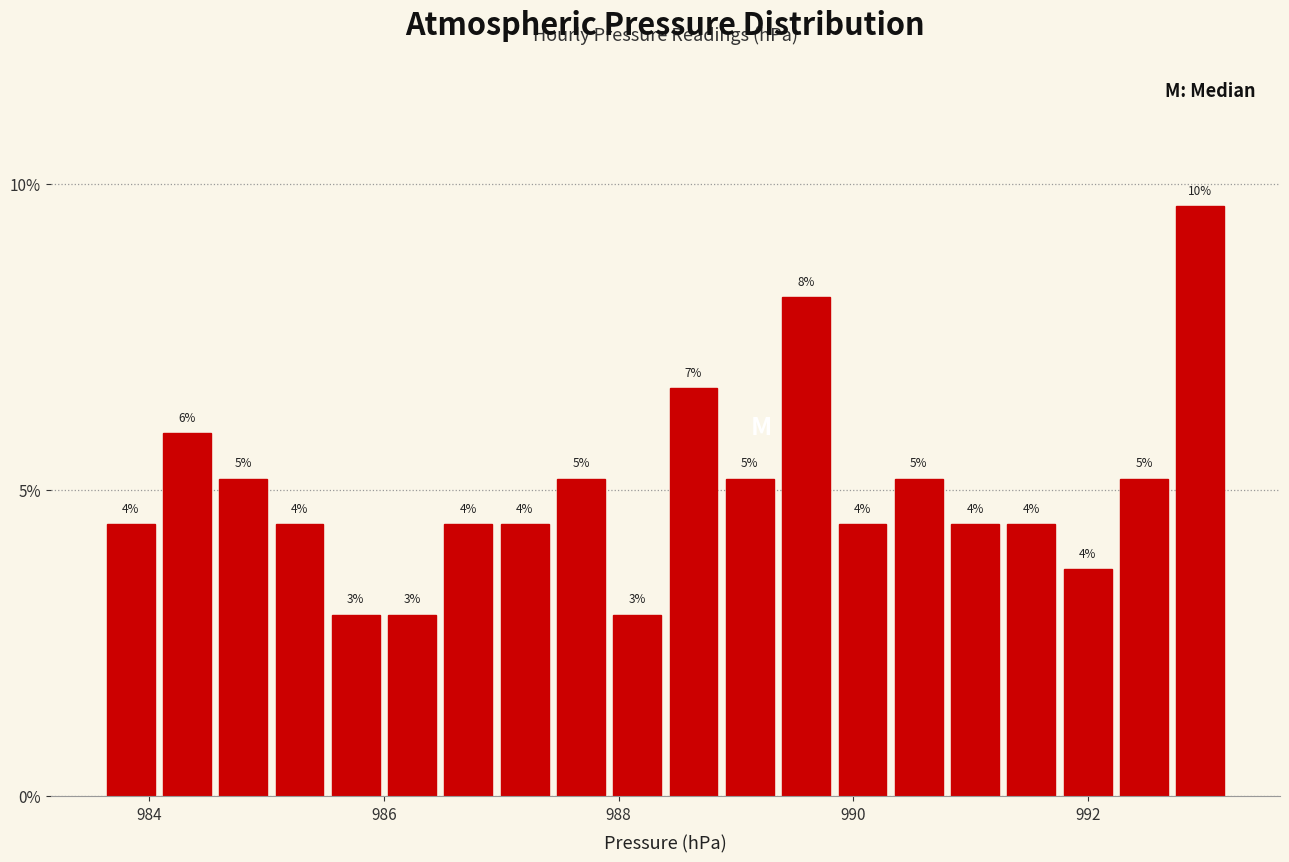

Read against the x-axis, roughly where is the centre of the tallest bar?

993.0